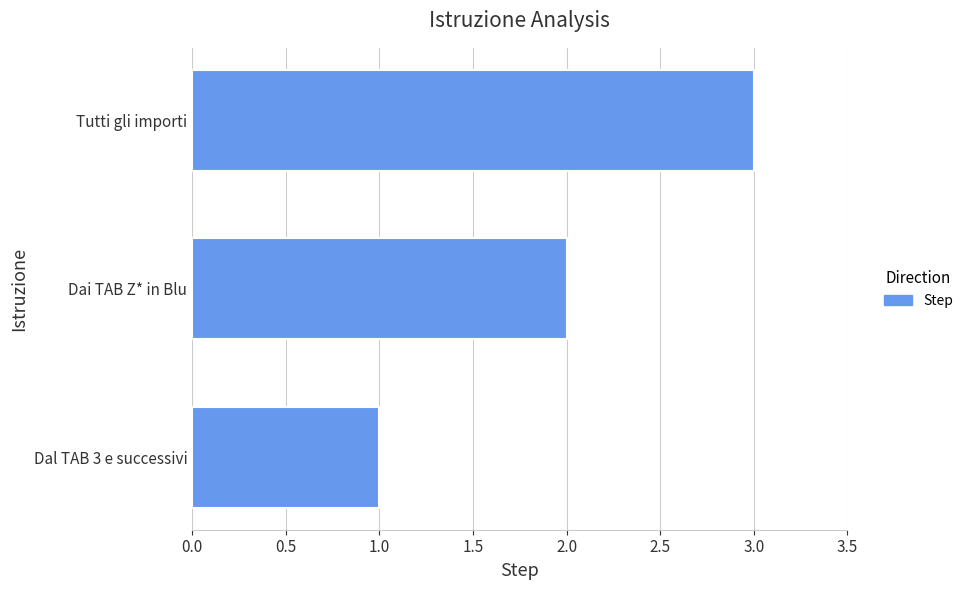

What is the difference between the maximum and second lowest values?

1